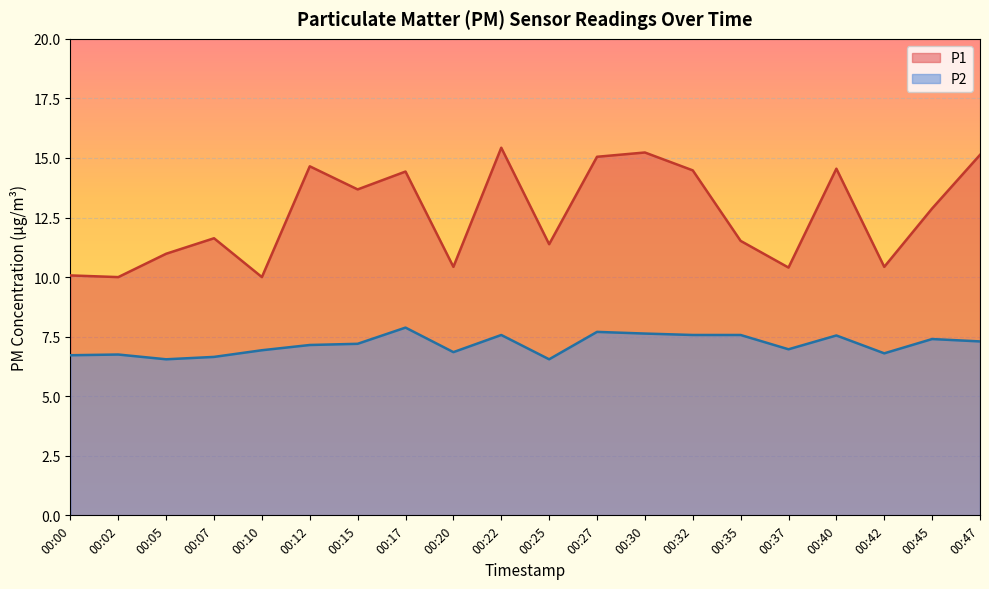

At which category does the chart reach its peak across all series?

00:22